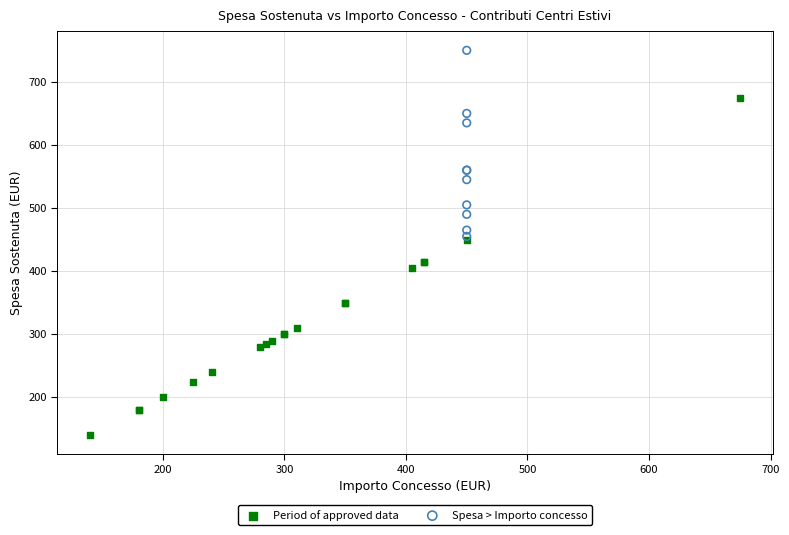

Which series reaches the maximum Y coordinate?

Spesa > Importo concesso